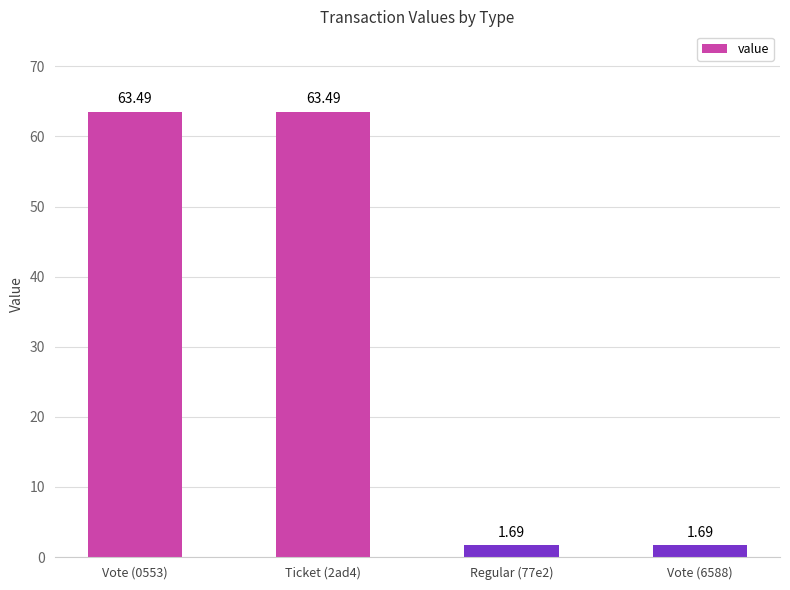

What is the difference between the values at Vote (0553) and Vote (6588)?

61.8